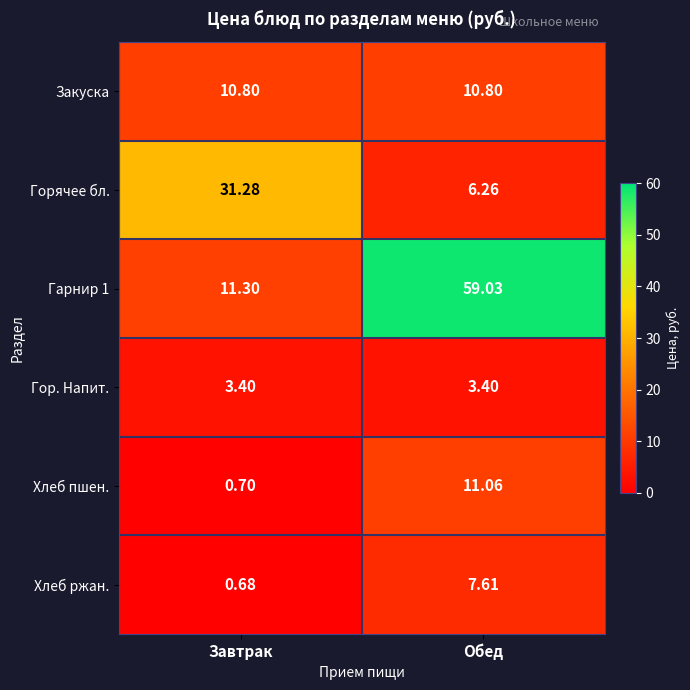

What is the smallest value displayed?

0.7